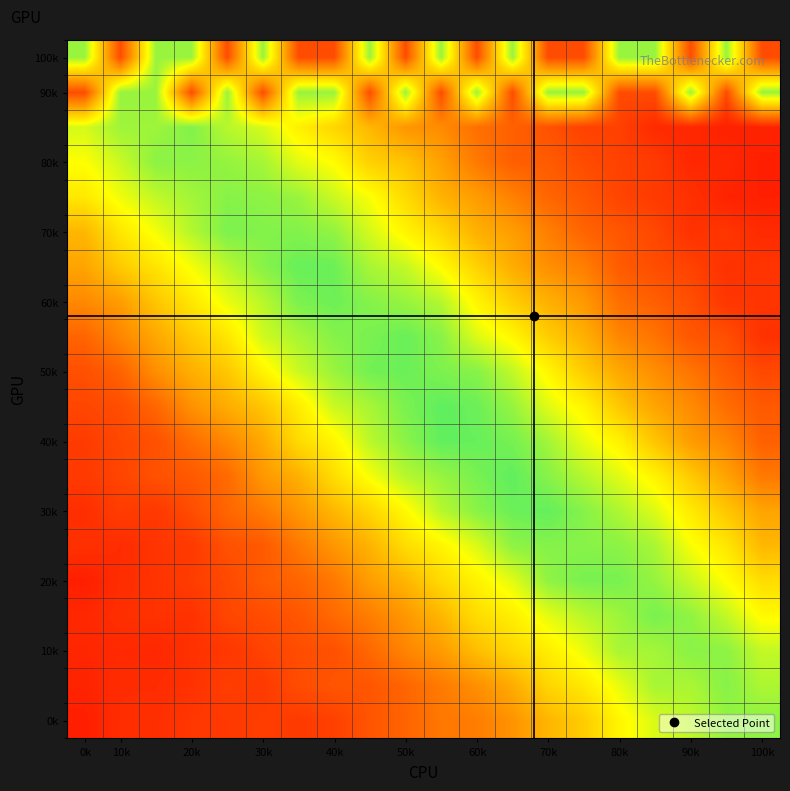

What is the smallest value displayed?

0.1